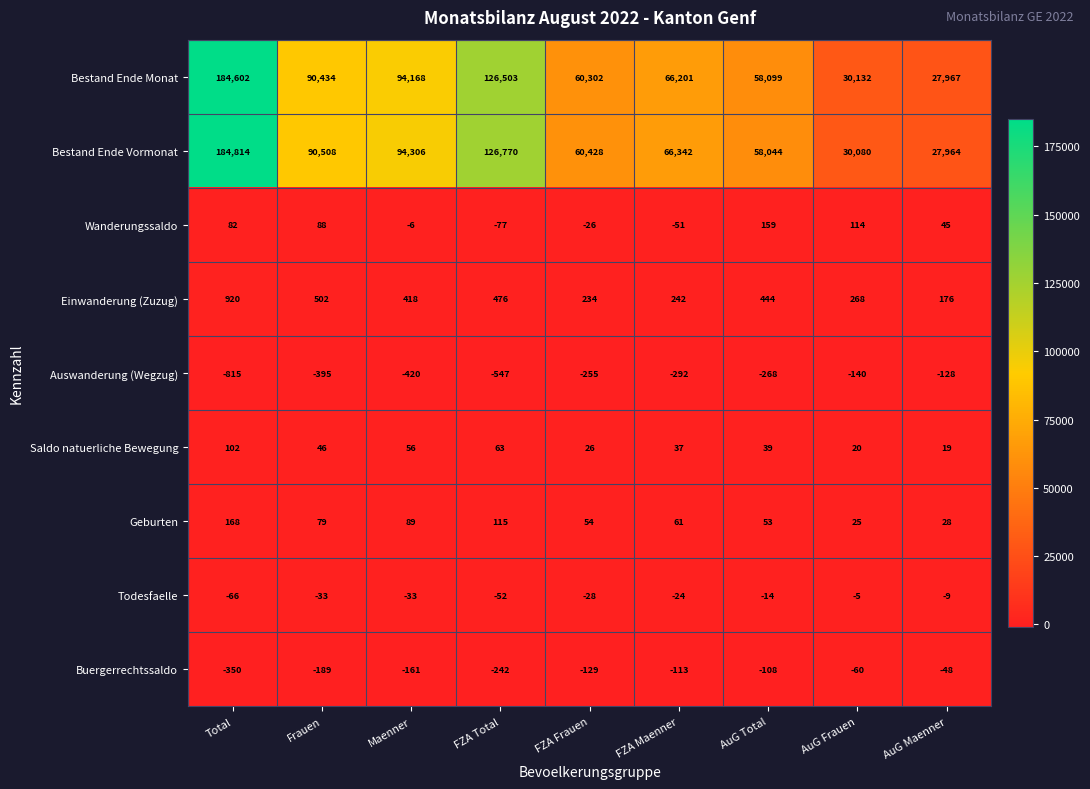

What is the total value across all series at AuG Total?

116448